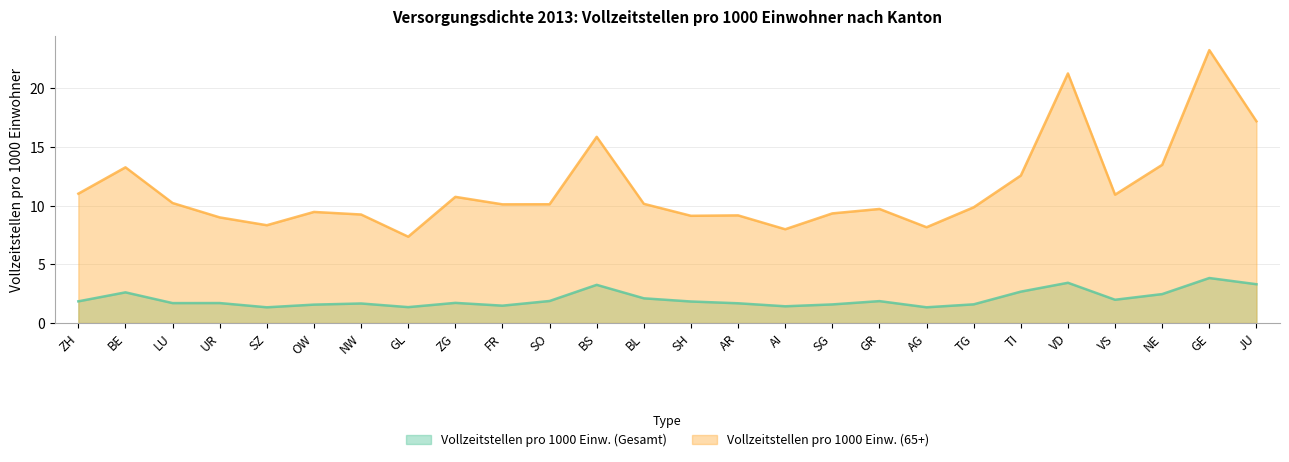

What is the difference between the maximum and minimum values in the Vollzeitstellen pro 1000 Einw. (65+) series?

15.9